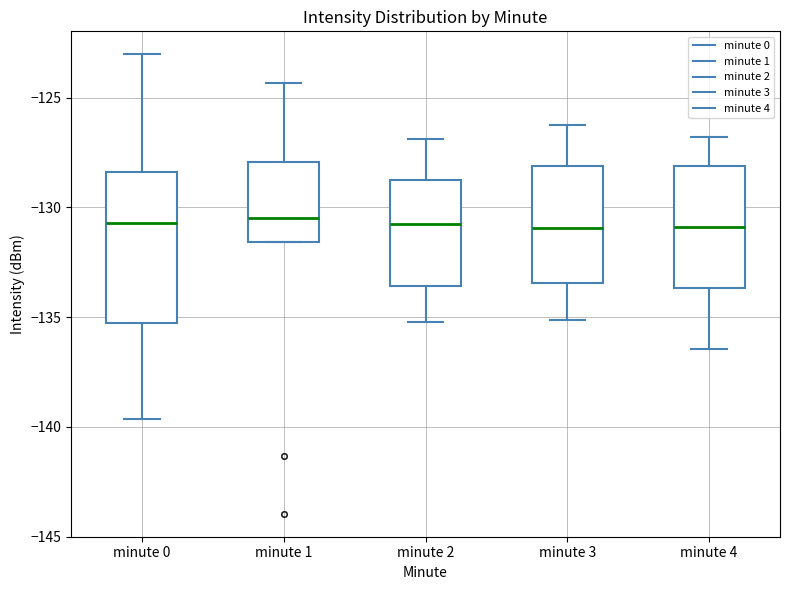

Reading left to right, read every box against the y-axis: the position of its median line, the range the box covers, and the ends of its whiskers. The values are not printed on the chart, so give them approximately, as read against the axis.

minute 0: median -130.5, box -135.5 to -128.5, whiskers -139.5 to -123.0
minute 1: median -130.5, box -131.5 to -128.0, whiskers -131.5 to -124.5
minute 2: median -130.5, box -133.5 to -128.5, whiskers -135.0 to -127.0
minute 3: median -131.0, box -133.5 to -128.0, whiskers -135.0 to -126.0
minute 4: median -131.0, box -133.5 to -128.0, whiskers -136.5 to -127.0